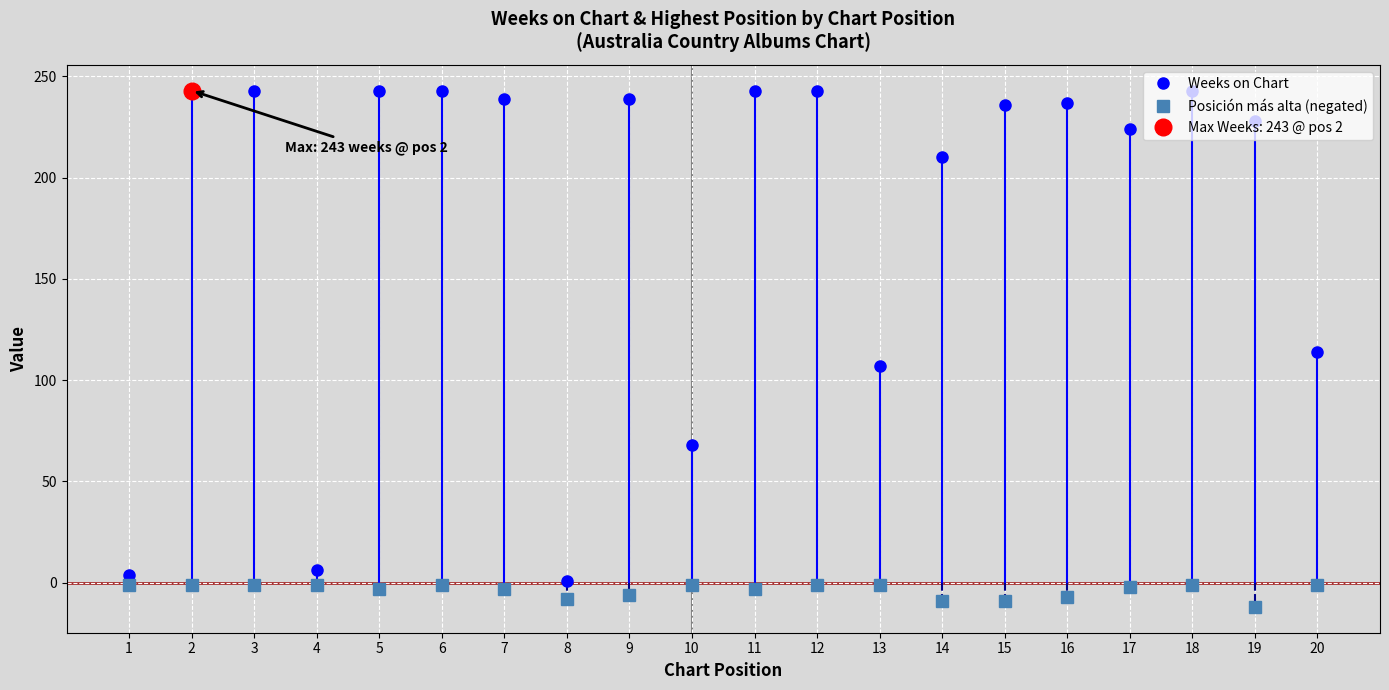

True or false: Weeks on Chart and Posición más alta (negated) cross at least once.

False